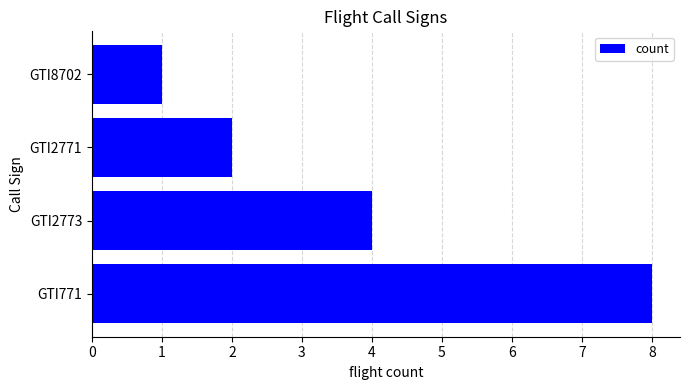

Rank the categories by value from lowest to highest.

GTI8702, GTI2771, GTI2773, GTI771